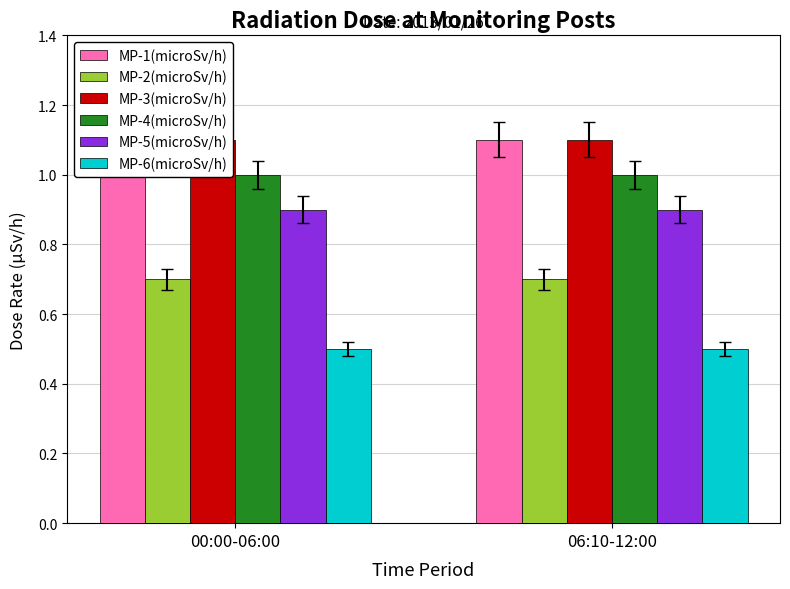

Is it true that MP-3(microSv/h) equals 1.1 at 00:00-06:00?

True